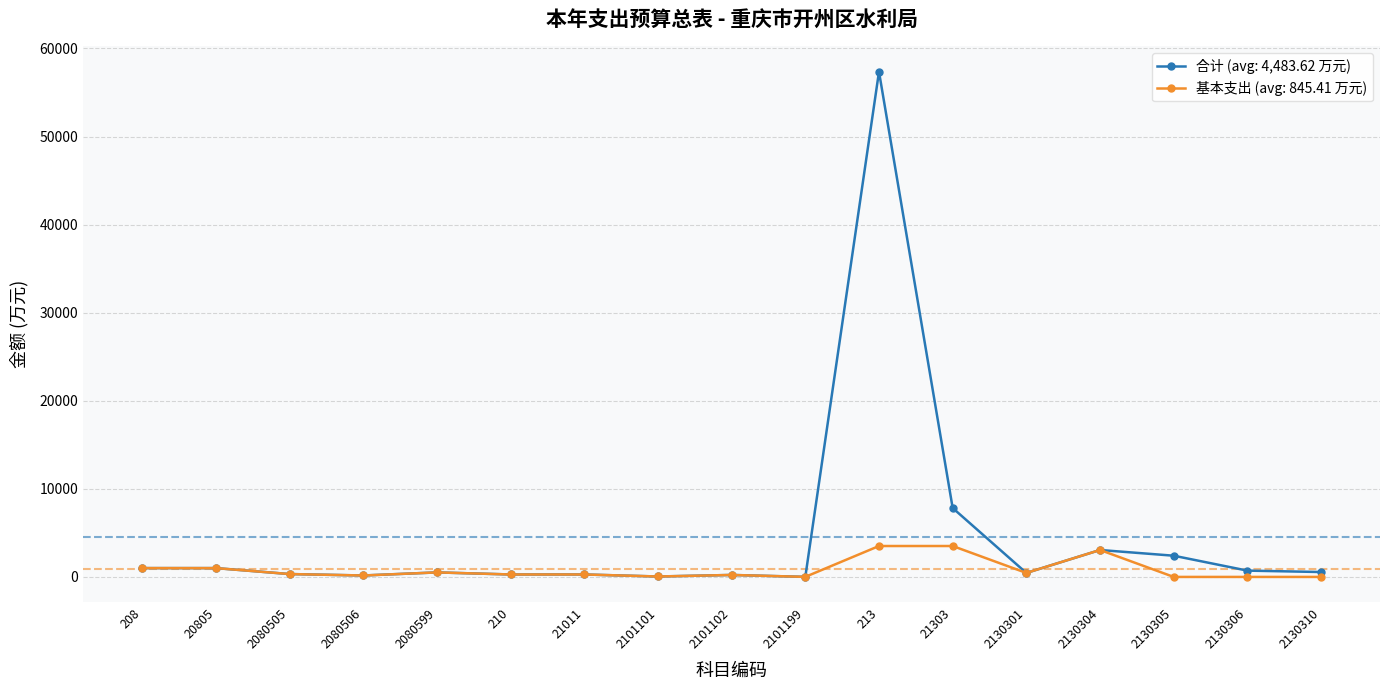

What is the value of the 基本支出 (avg: 845.41 万元) point at the 11th from the left?

3510.3